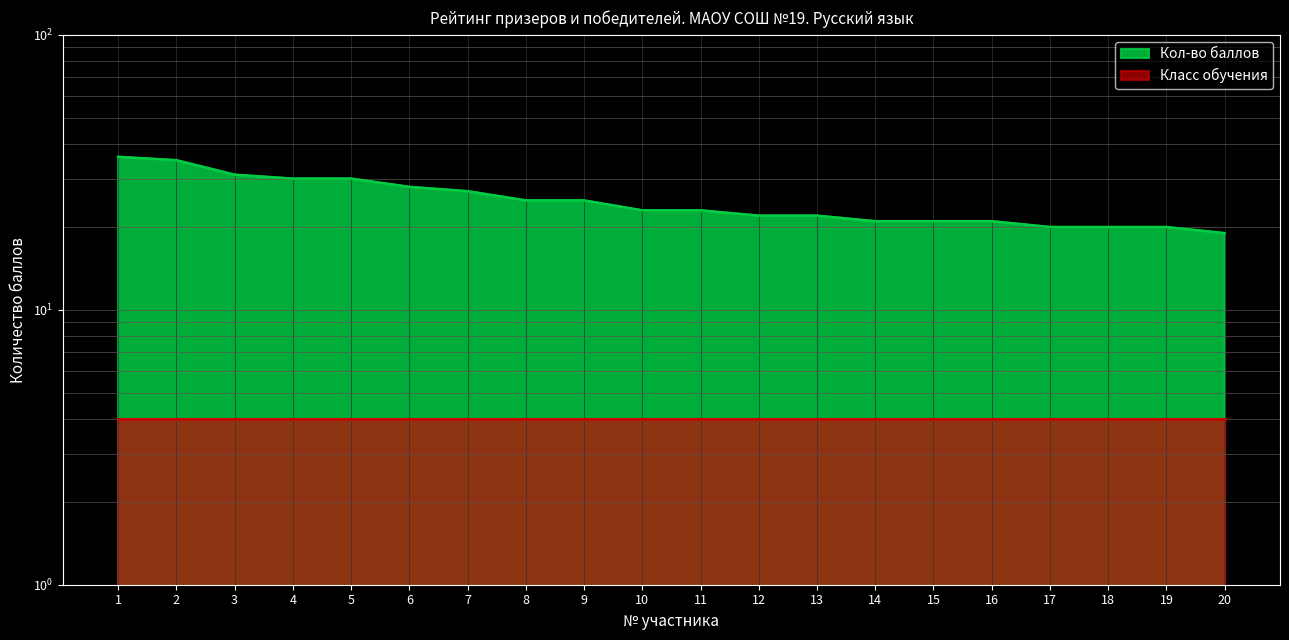

What is the difference between the values at 1 and 16?

15